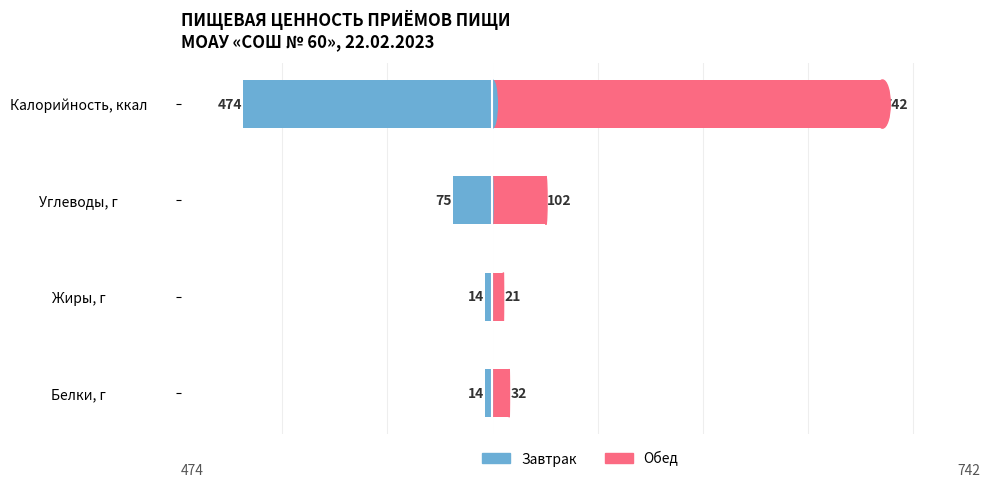

What is the difference between the highest and lowest values at Калорийность, ккал?

1216